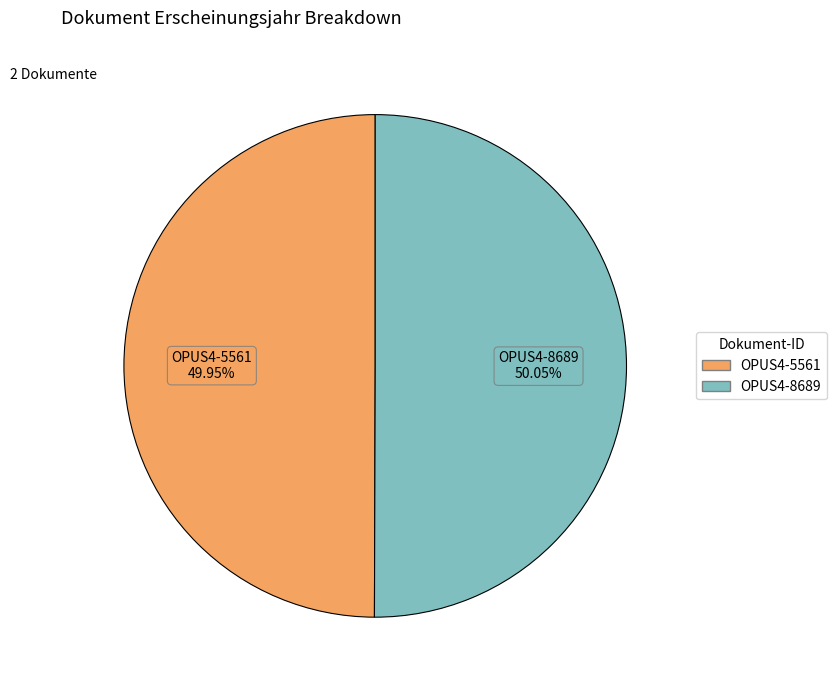

What is the ratio of the value at OPUS4-8689 to the value at OPUS4-5561?

1.0